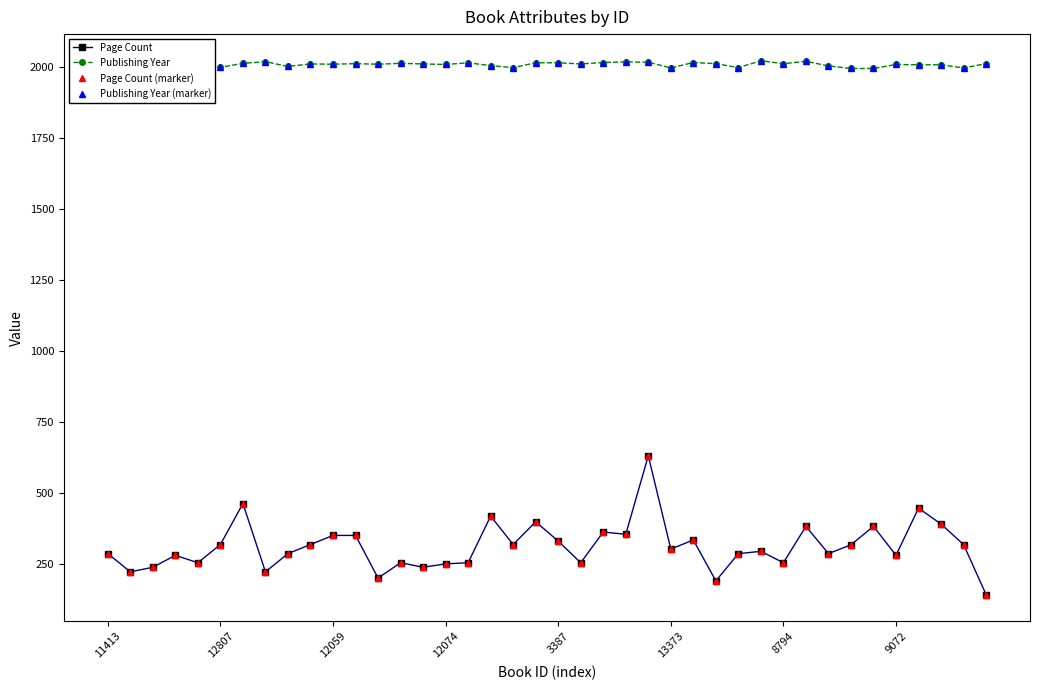

Does the chart have visible grid lines?

No